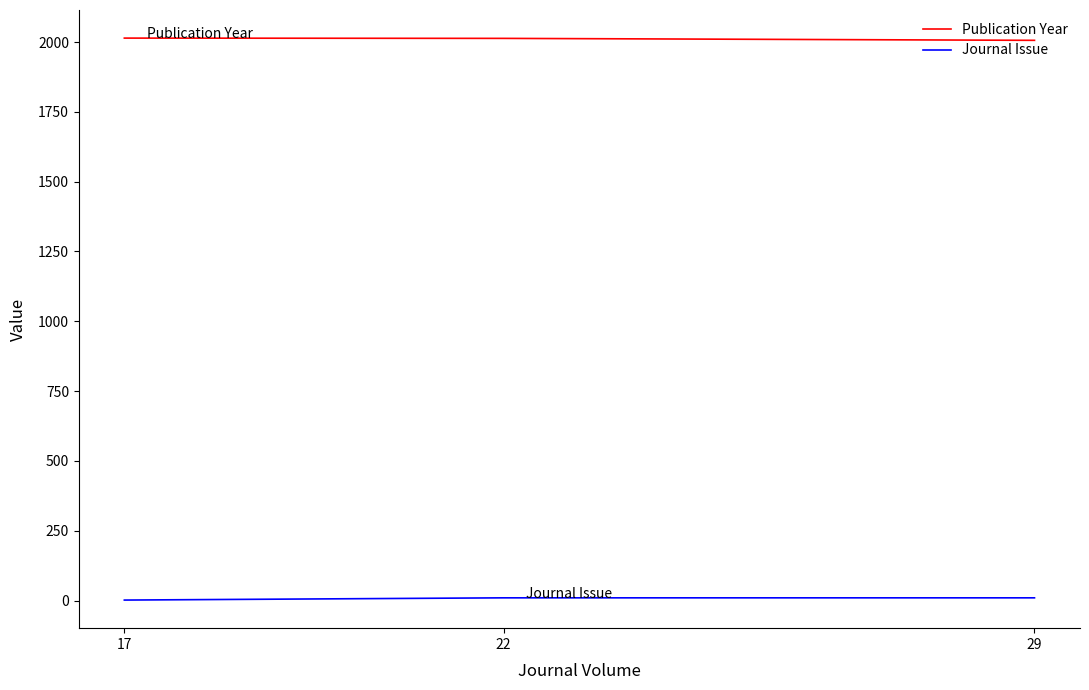

What is the maximum value for Publication Year?

2014